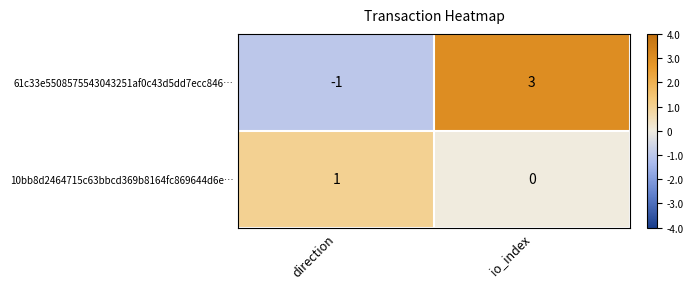

Rank the series by their average value, from lowest to highest.

10bb8d2464715c63bbcd369b8164fc869644d6e…, 61c33e5508575543043251af0c43d5dd7ecc846…